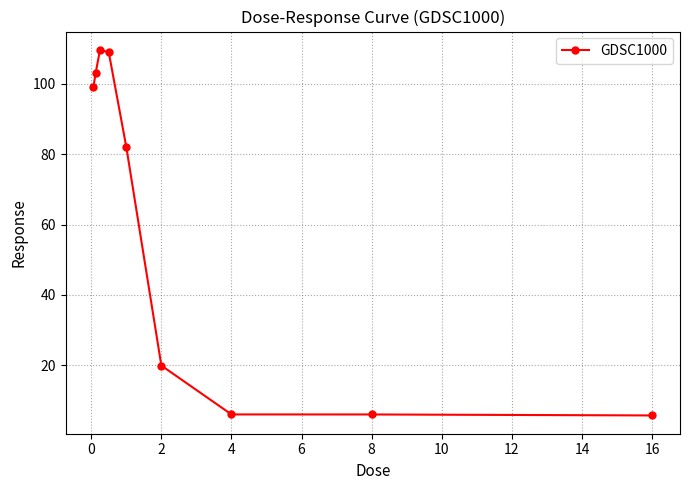

What is the value of the 8th point from the left?

6.0